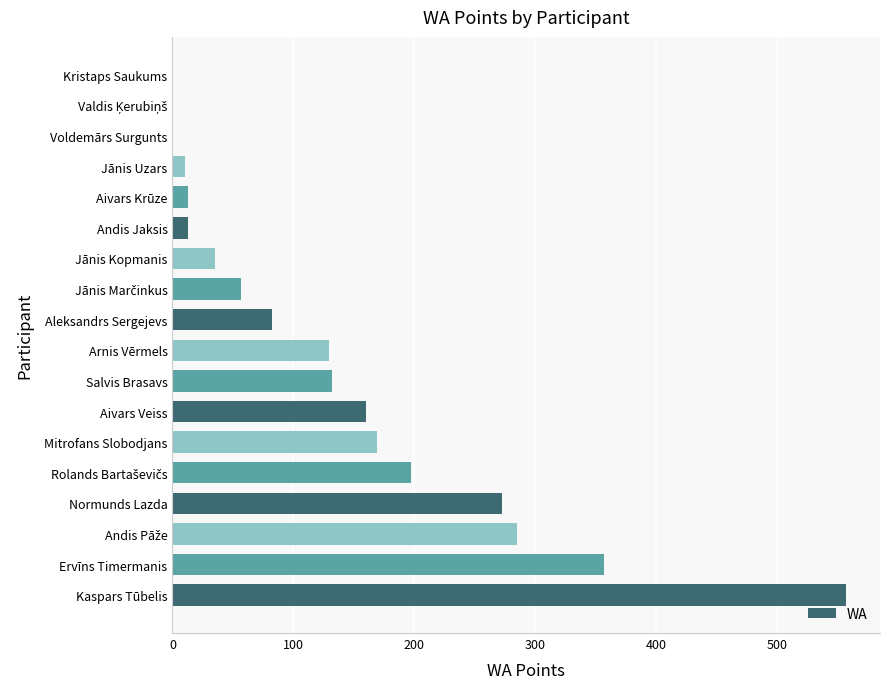

What is the change in value from Kaspars Tūbelis to Aivars Krūze?

-544